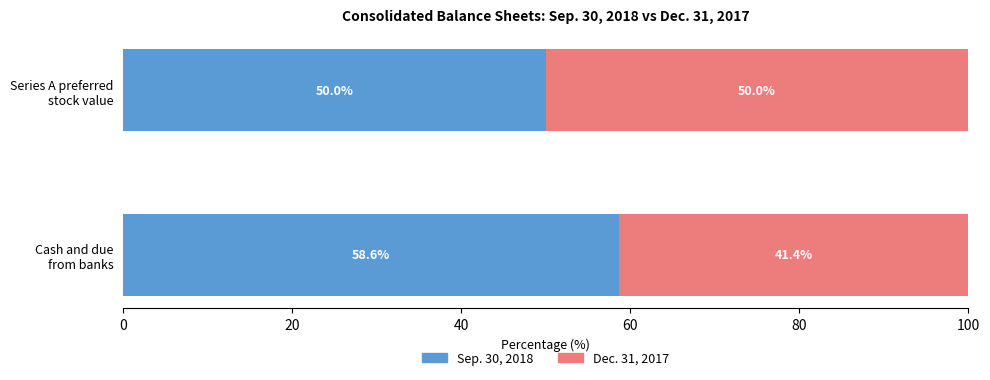

What is the sum of all Sep. 30, 2018 values?

108.6